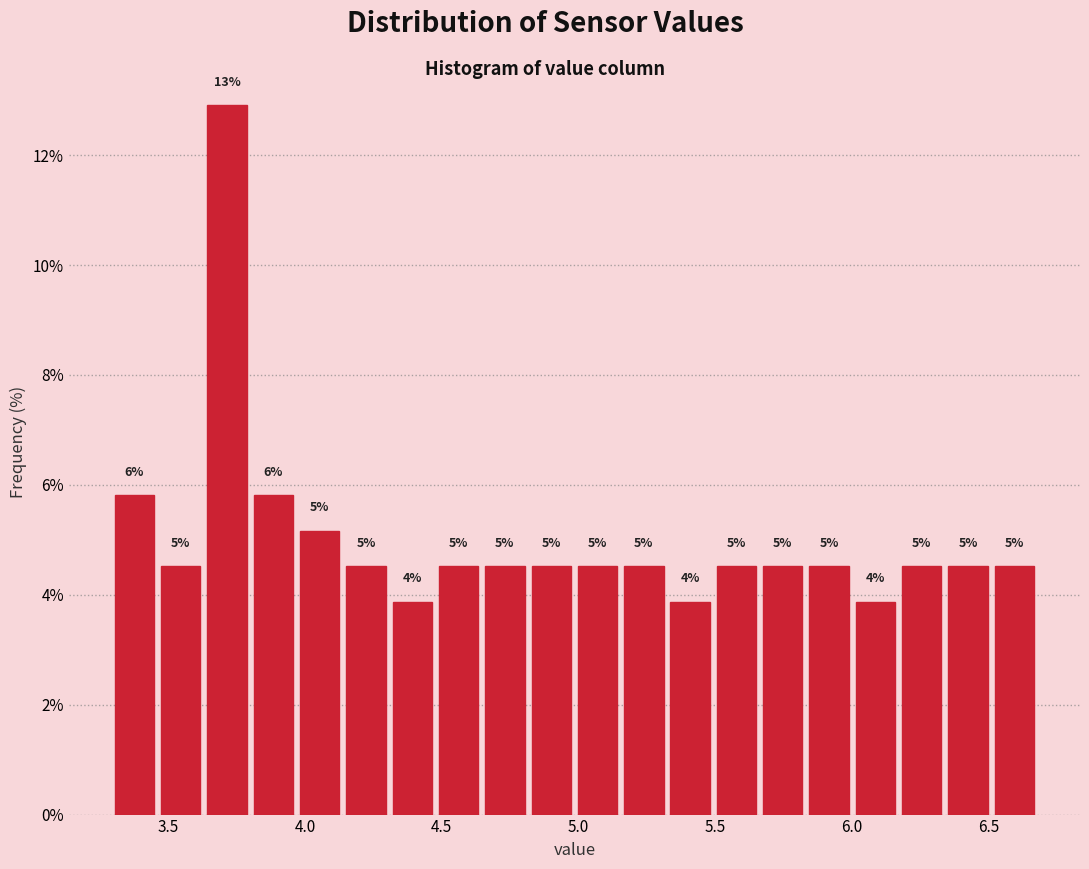

Read against the x-axis, roughly where is the centre of the tallest bar?

3.70